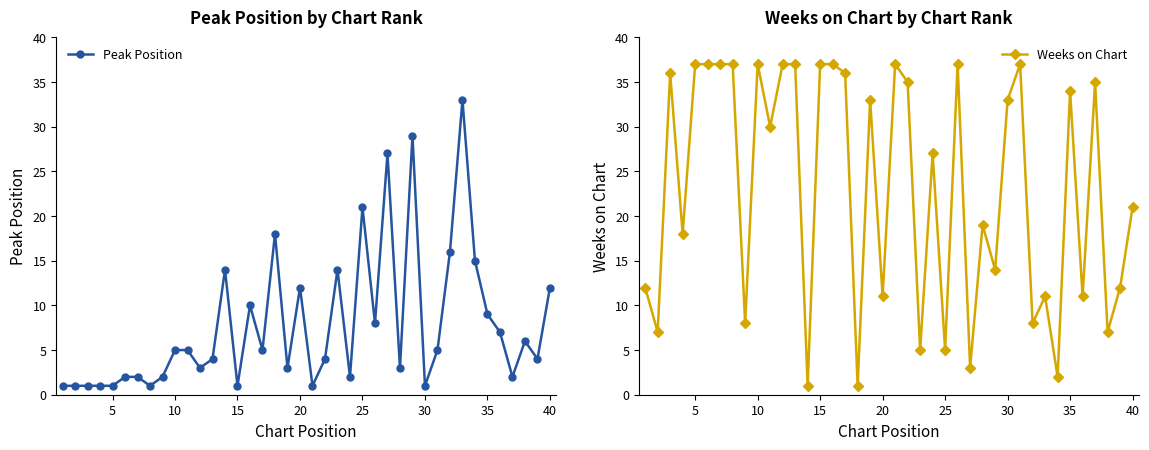

What is the value of the Weeks on Chart point at the 21st from the left?

37